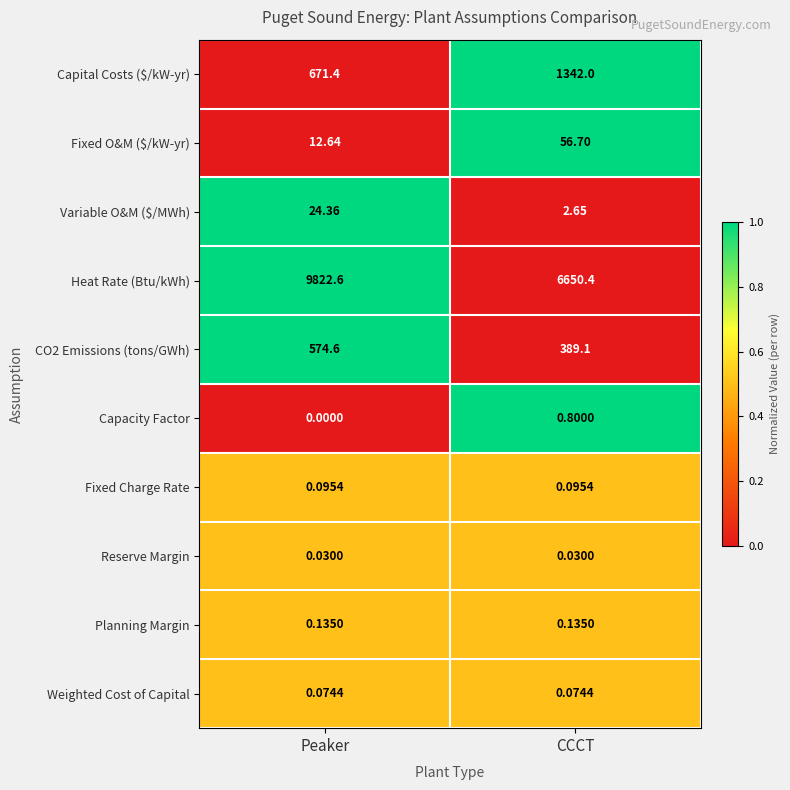

Which series has the largest total across all categories?

Heat Rate (Btu/kWh)